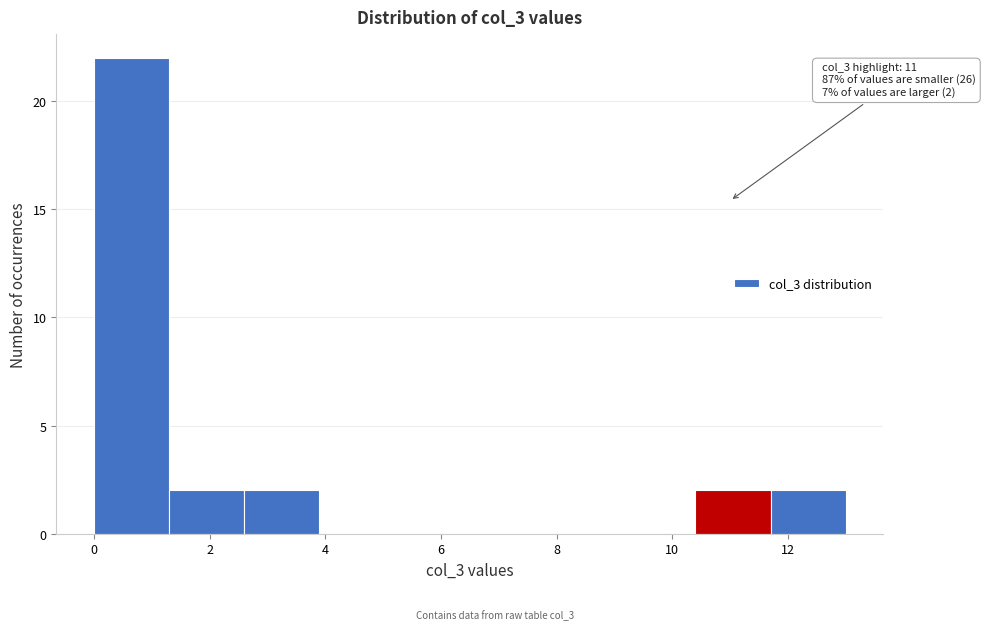

Which range on the x-axis has the tallest bar?

0.0 to 1.3